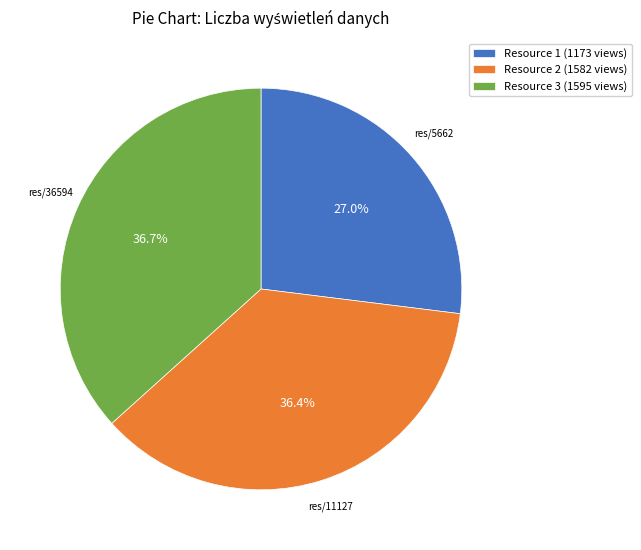

What is the ratio of the value at Resource 1 (1173 views) to the value at Resource 3 (1595 views)?

0.7